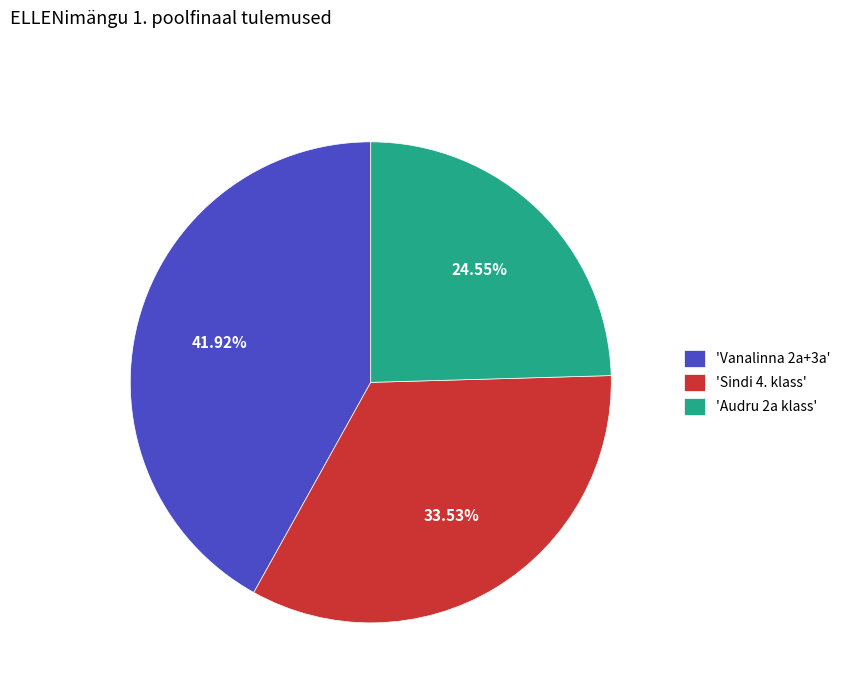

Between 'Audru 2a klass' and 'Sindi 4. klass', which is larger?

'Sindi 4. klass'